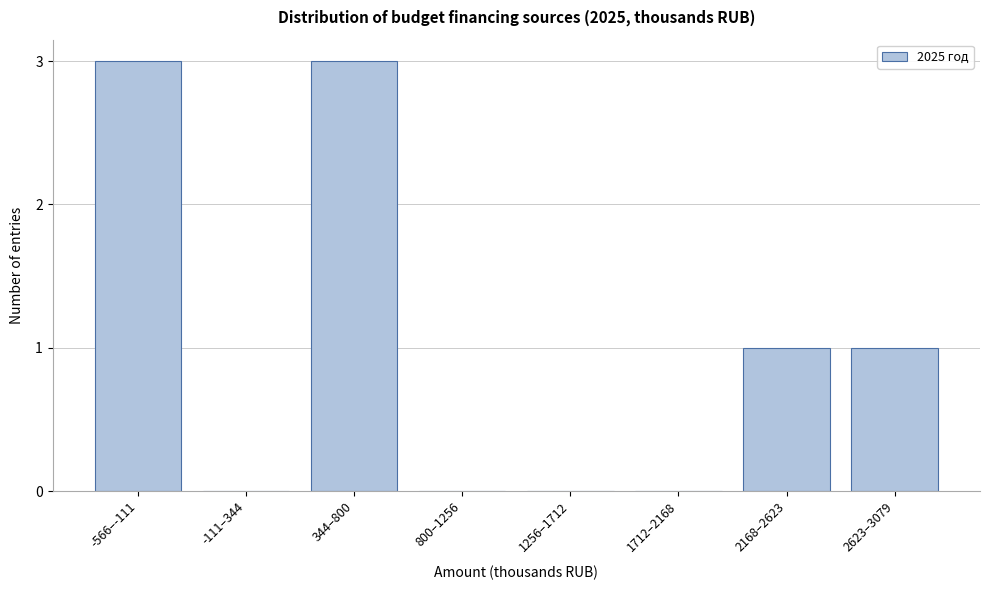

Reading right to left, extract all data points from this chart.

2623–3079=1	2168–2623=1	1712–2168=0	1256–1712=0	800–1256=0	344–800=3	-111–344=0	-566–-111=3